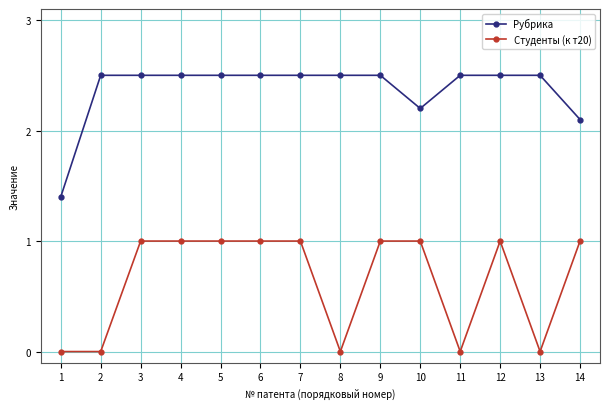

At 14, list the series in order from largest to smallest.

Рубрика, Студенты (к т20)